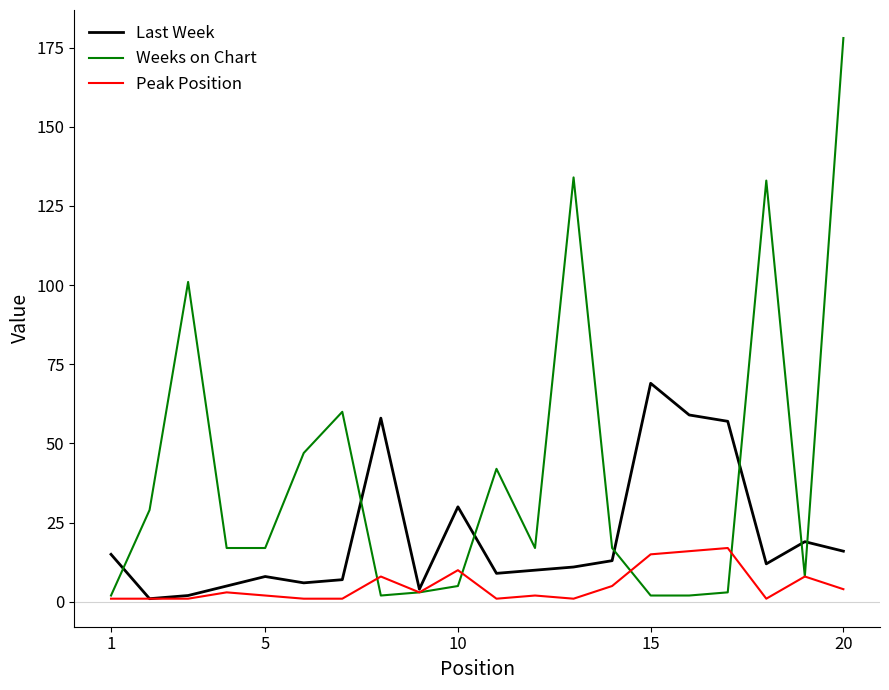

What is the highest value of the Peak Position series?

17